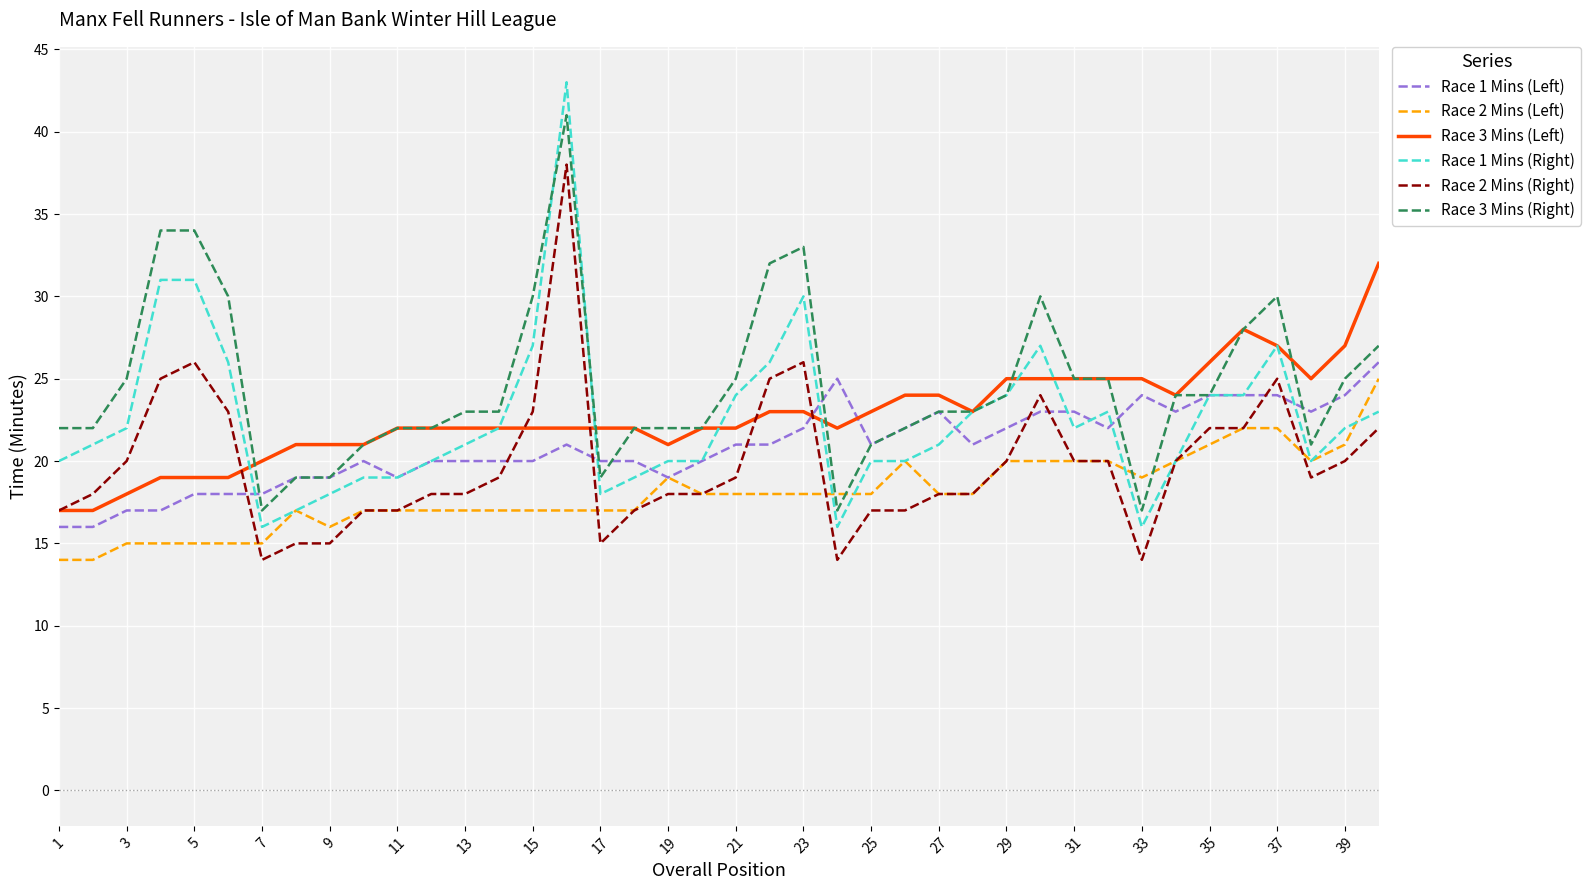

Which series has the largest total across all categories?

Race 3 Mins (Right)